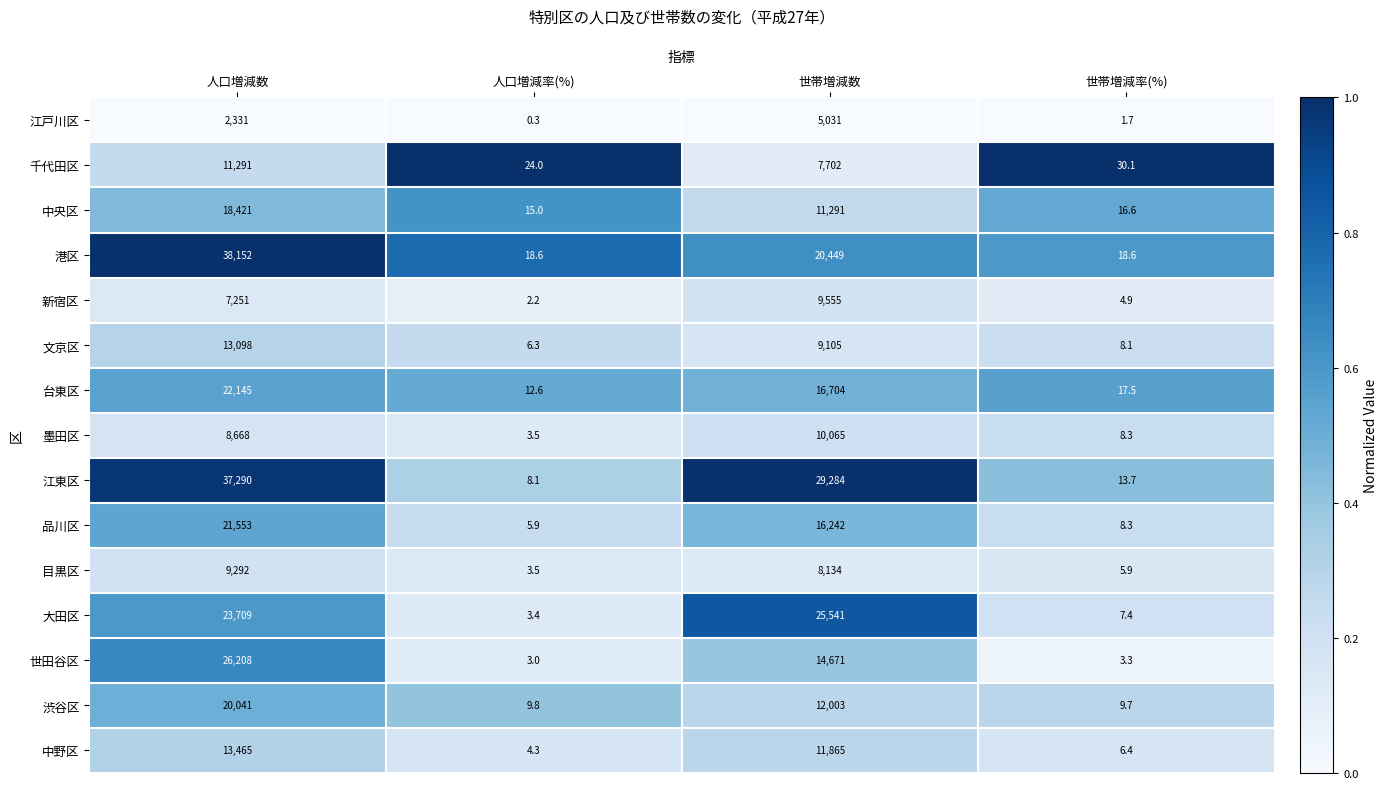

List the series in order of their peak value, lowest first.

江戸川区, 目黒区, 新宿区, 墨田区, 千代田区, 文京区, 中野区, 中央区, 渋谷区, 品川区, 台東区, 大田区, 世田谷区, 江東区, 港区